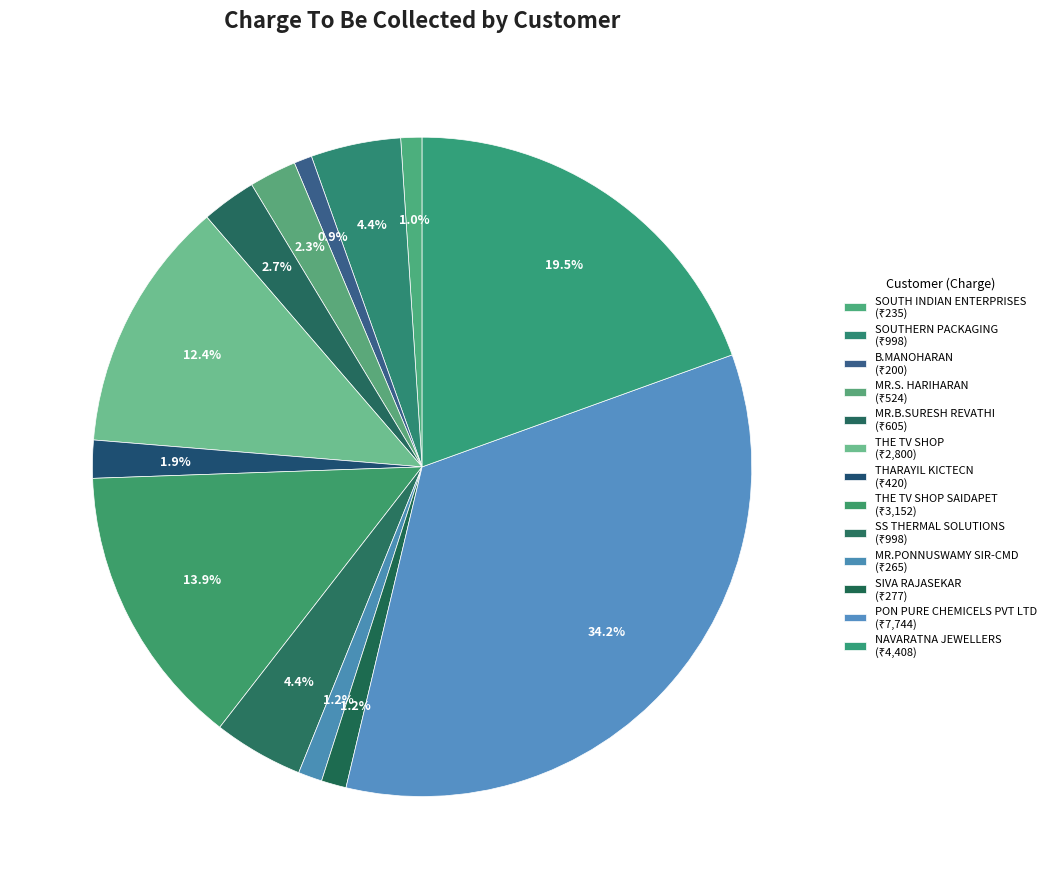

How many slices are in this pie chart?

13